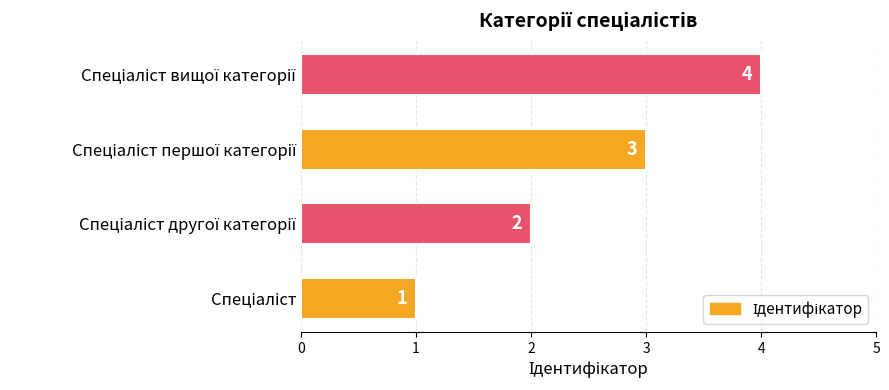

What is the greatest value displayed?

4